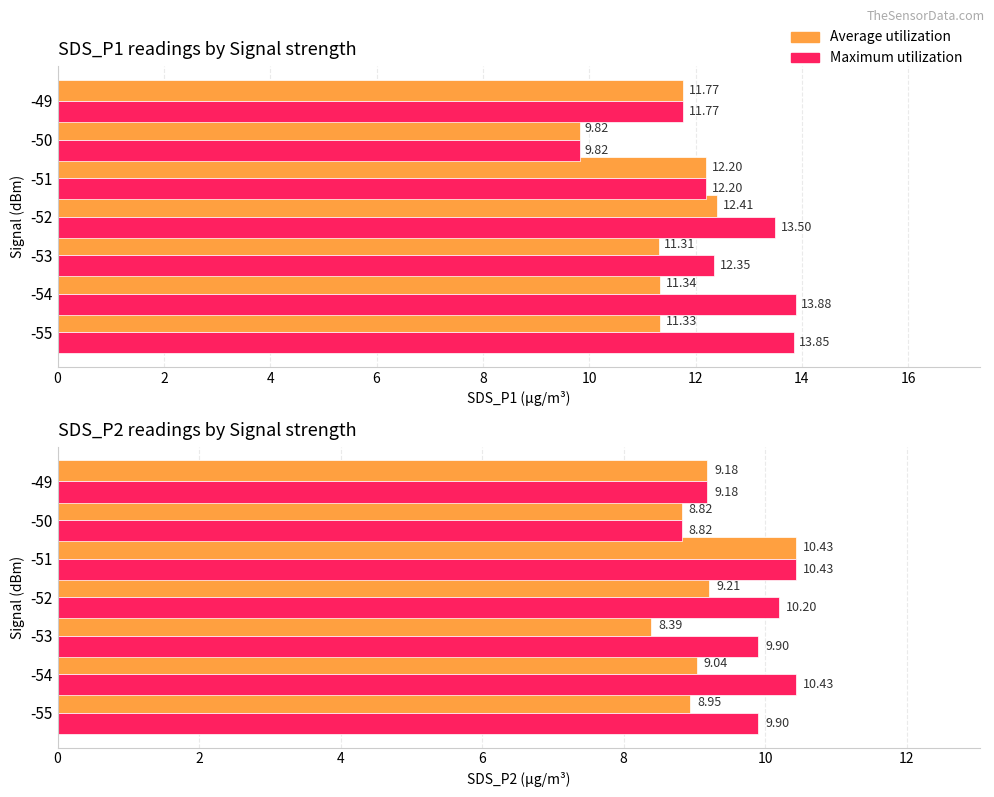

The Average utilization series shows 9.2 at -52. True or false?

True